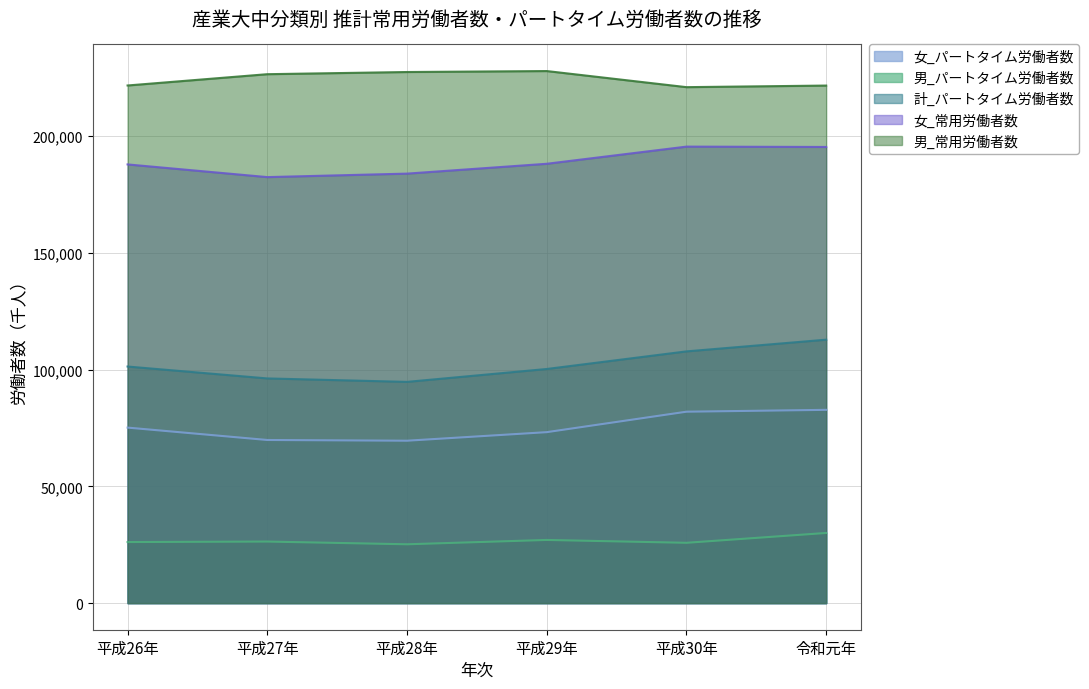

True or false: 計_パートタイム労働者数 and 男_常用労働者数 cross at least once.

False